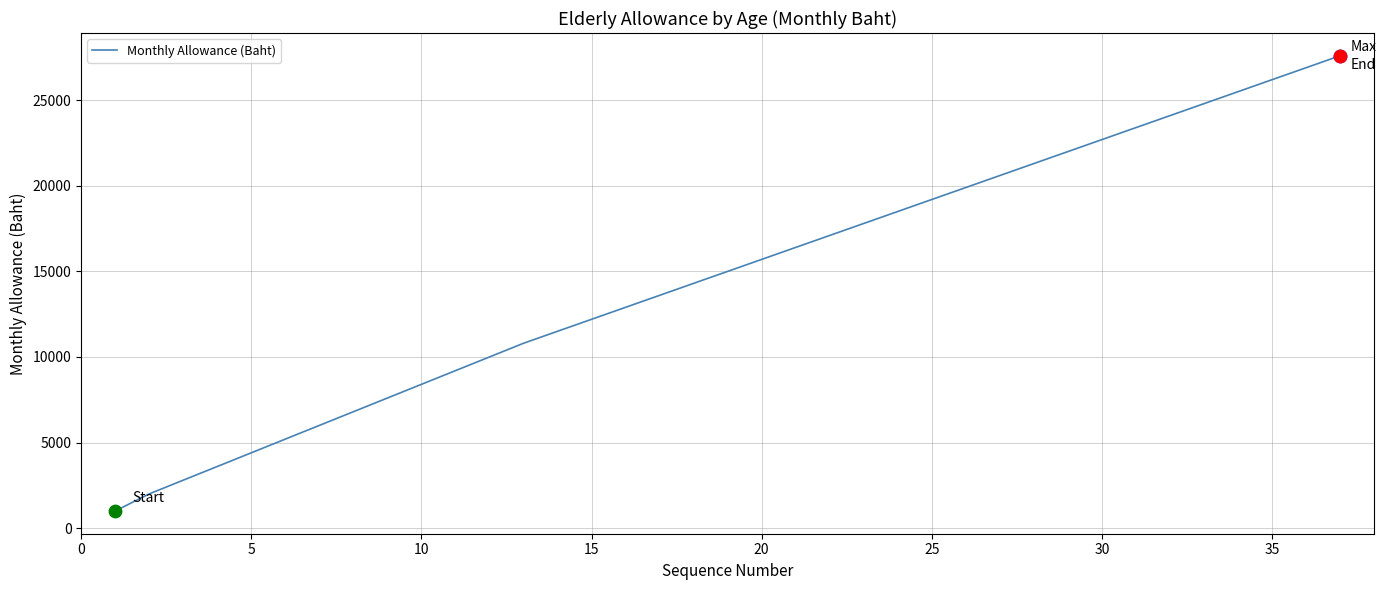

What is the smallest value displayed?

1000